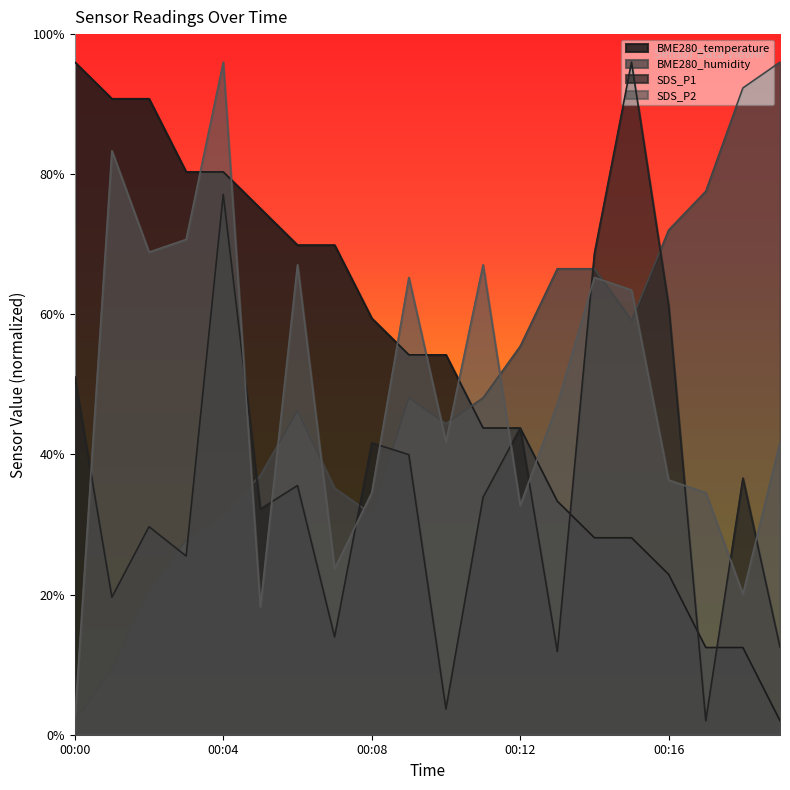

At which category does SDS_P2 reach its first local valley?

00:02